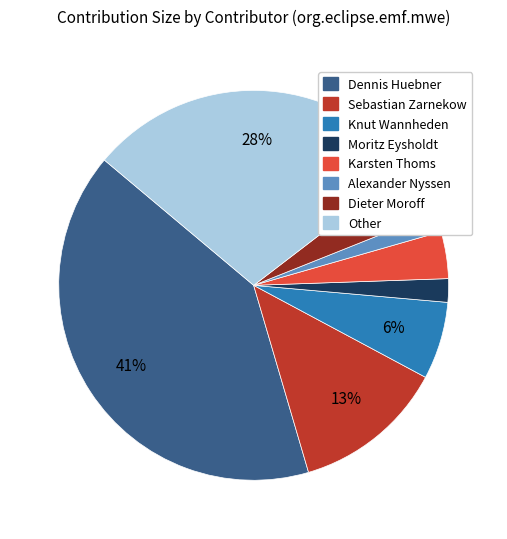

Is Knut Wannheden the majority of the pie?

No